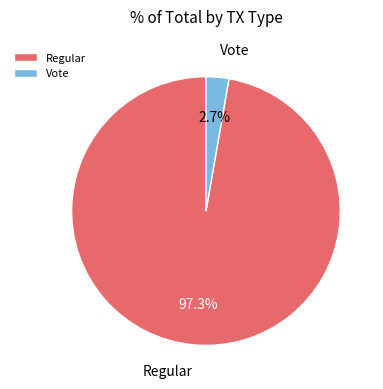

Which slice is the largest?

Regular